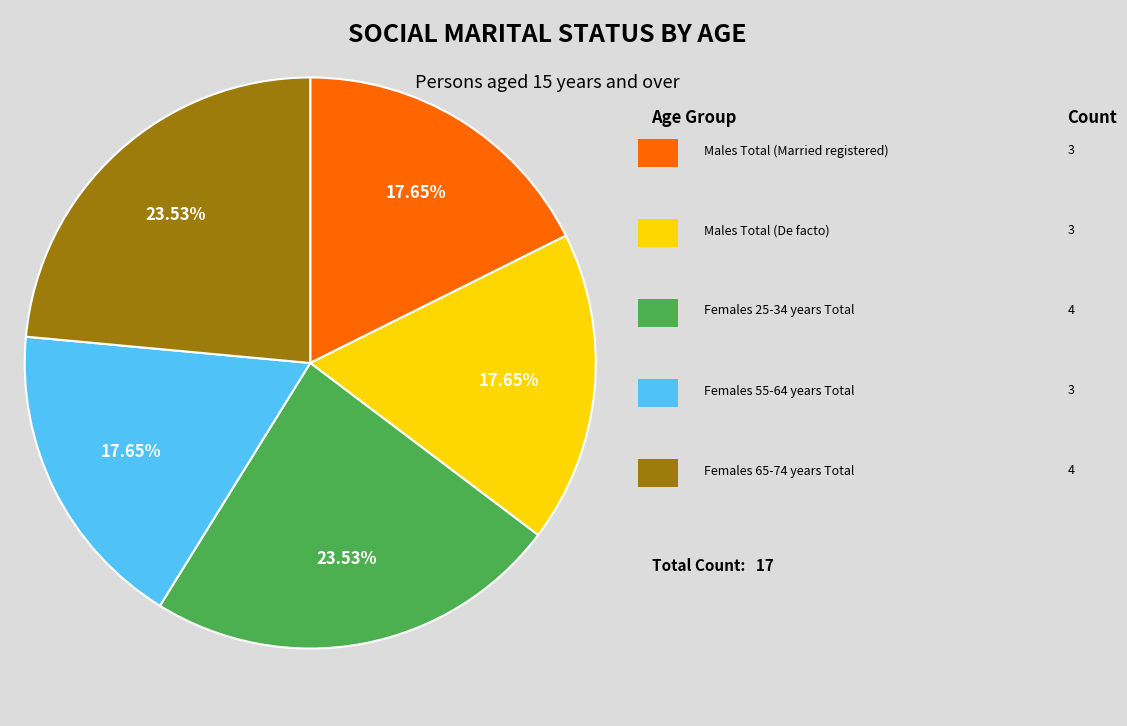

To the nearest percent, what is the average slice percentage?

20%